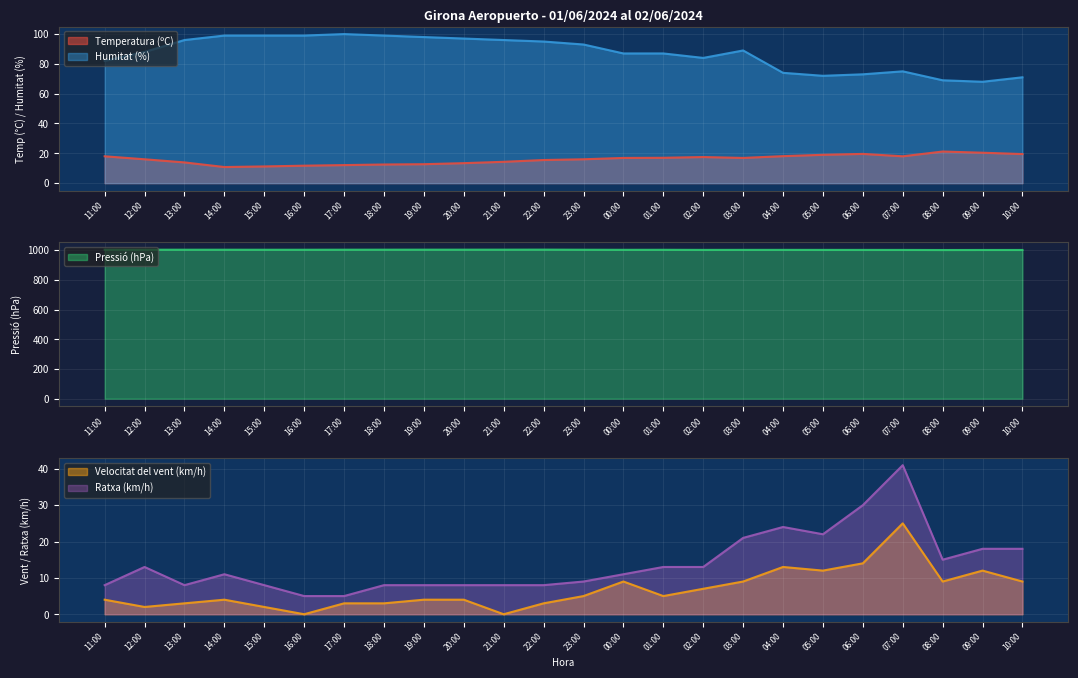

In Ratxa (km/h), how many points are lower than both neighbors (excluding endpoints)?

3